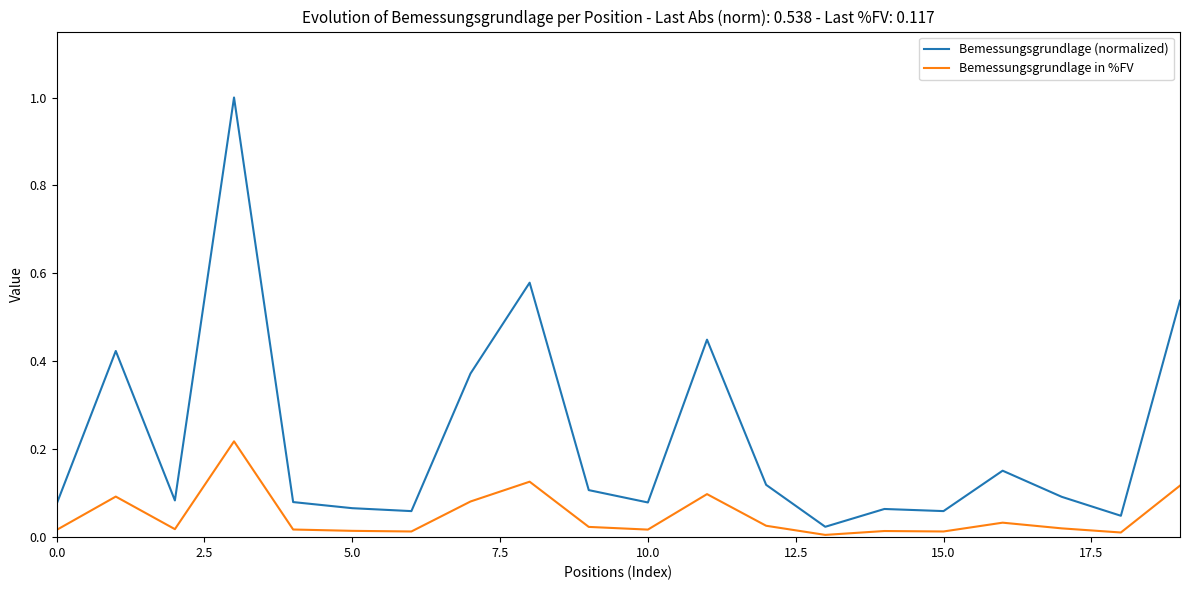

What is the difference between the maximum and minimum values in the Bemessungsgrundlage (normalized) series?

1.0